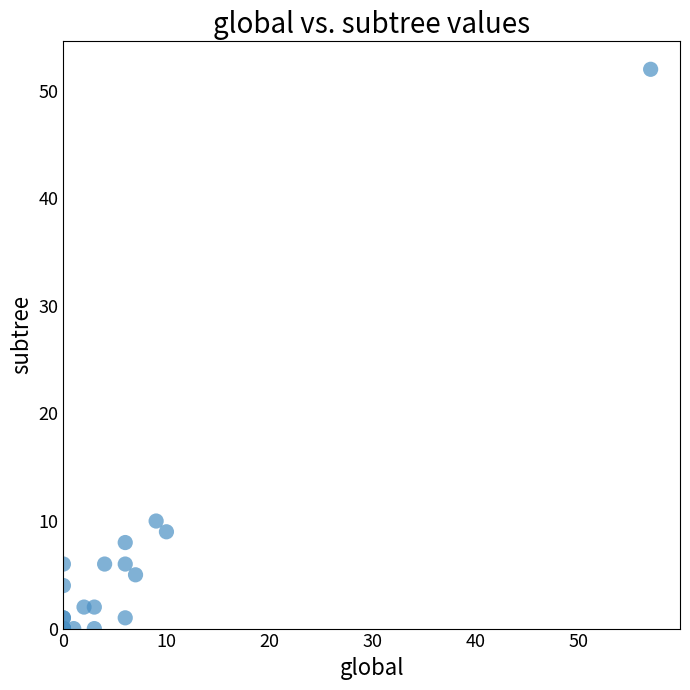

What Y value in the scatter plot is closest to 26?

10